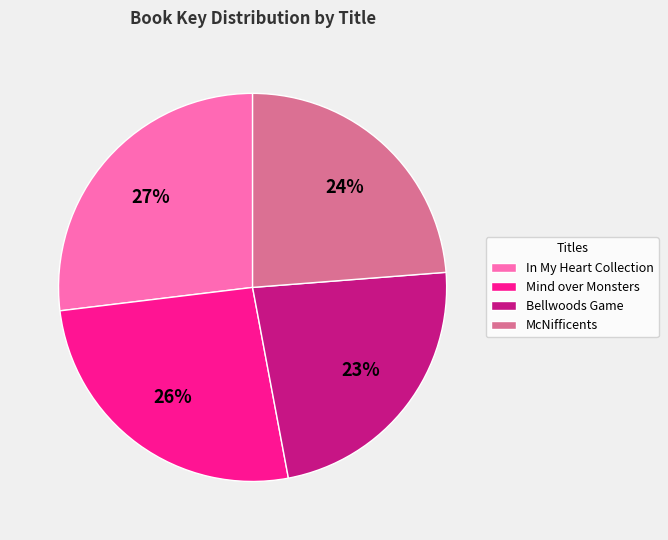

What is the ratio of the value at Mind over Monsters to the value at Bellwoods Game?

1.1